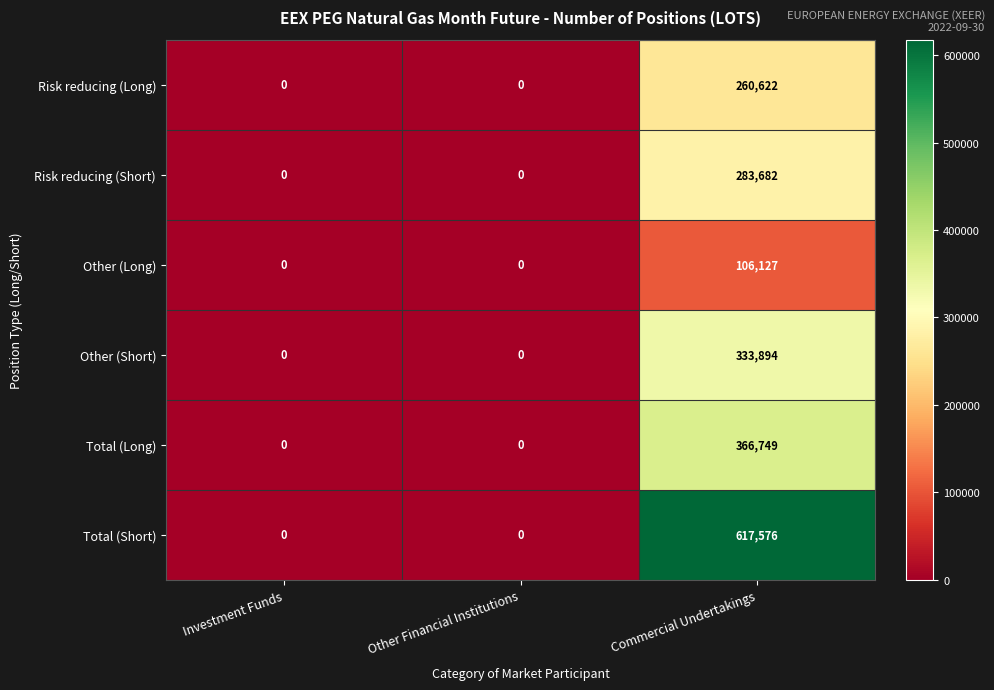

Between Other Financial Institutions and Commercial Undertakings, which series saw the biggest shift?

Total (Short)